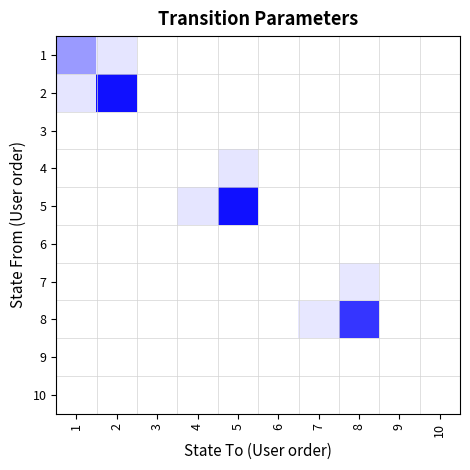

How many categories are shown in the chart?

10